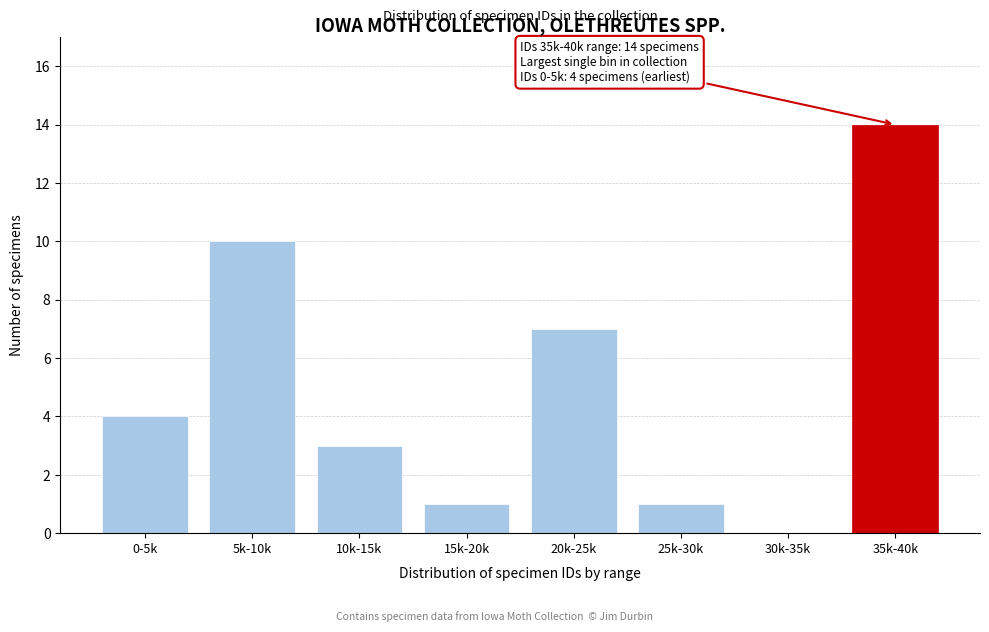

Reading left to right, what are all the values shown in this chart?

0-5k=4	5k-10k=10	10k-15k=3	15k-20k=1	20k-25k=7	25k-30k=1	30k-35k=0	35k-40k=14